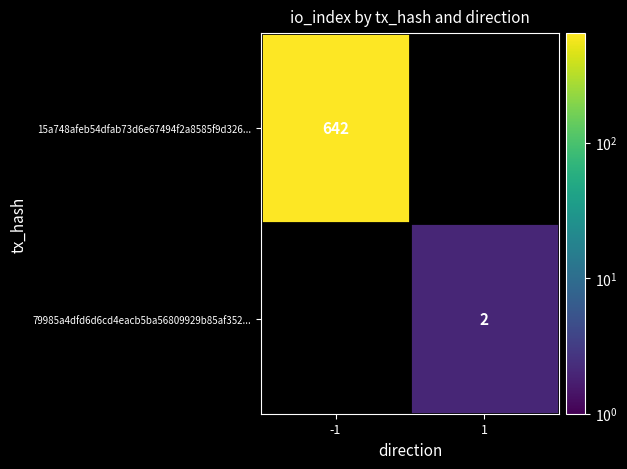

The value of 15a748afeb54dfab73d6e67494f2a8585f9d326... at -1 is 972. True or false?

False